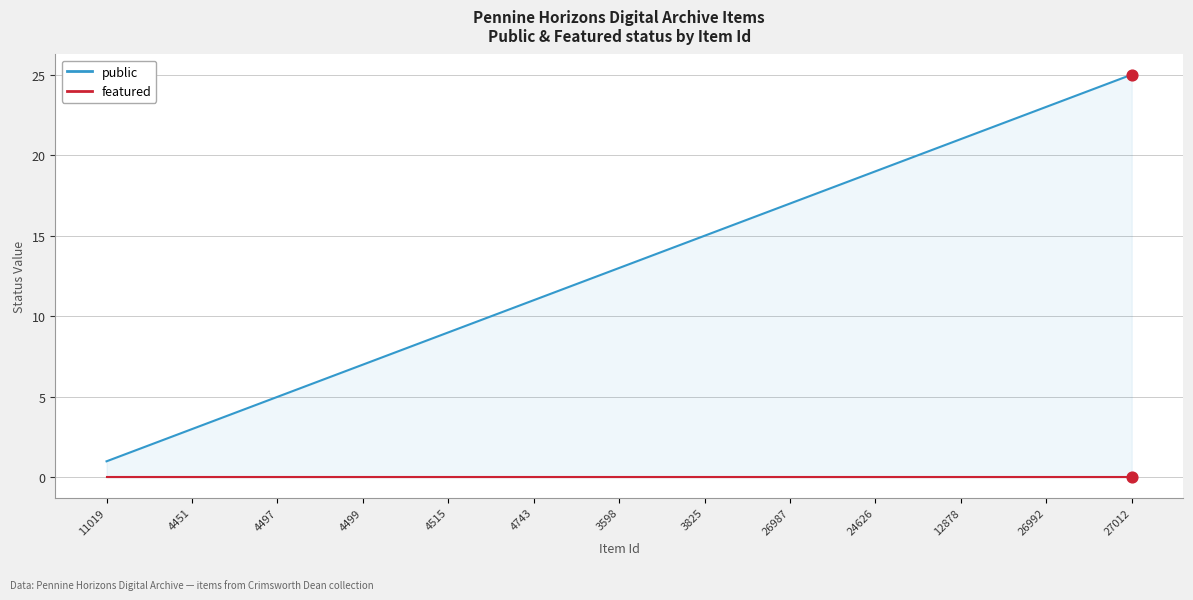

Which series reaches the maximum Y coordinate?

public